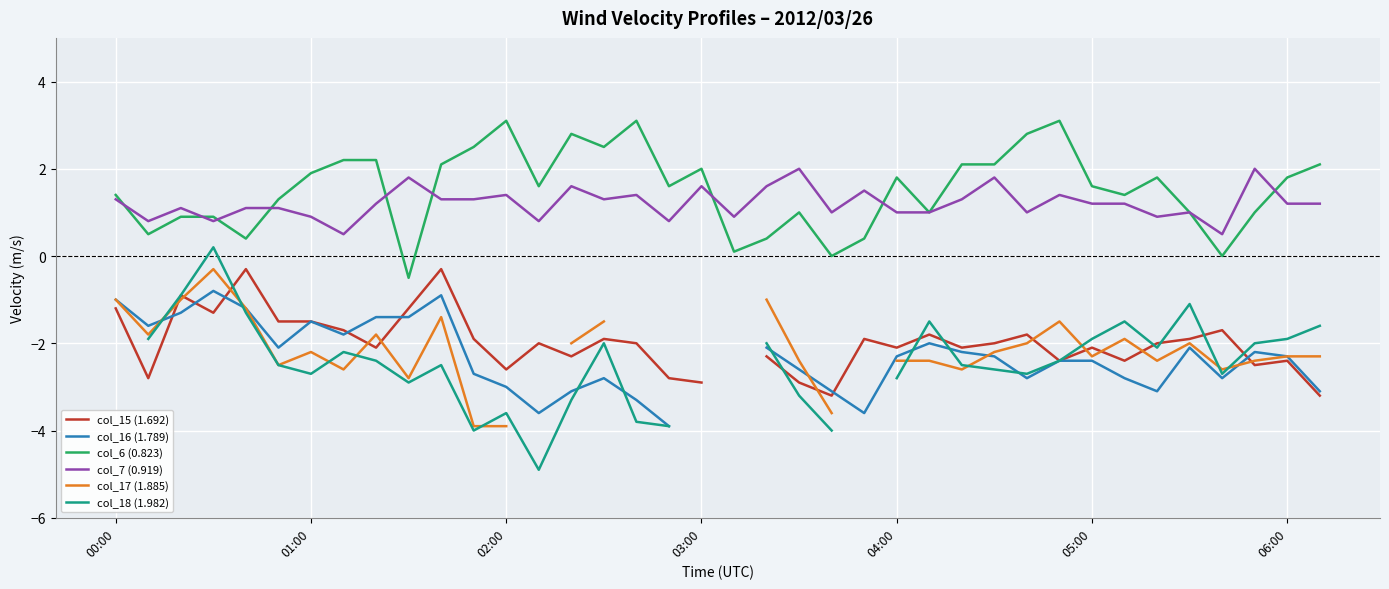

Is this an area chart (filled region under the line)?

No